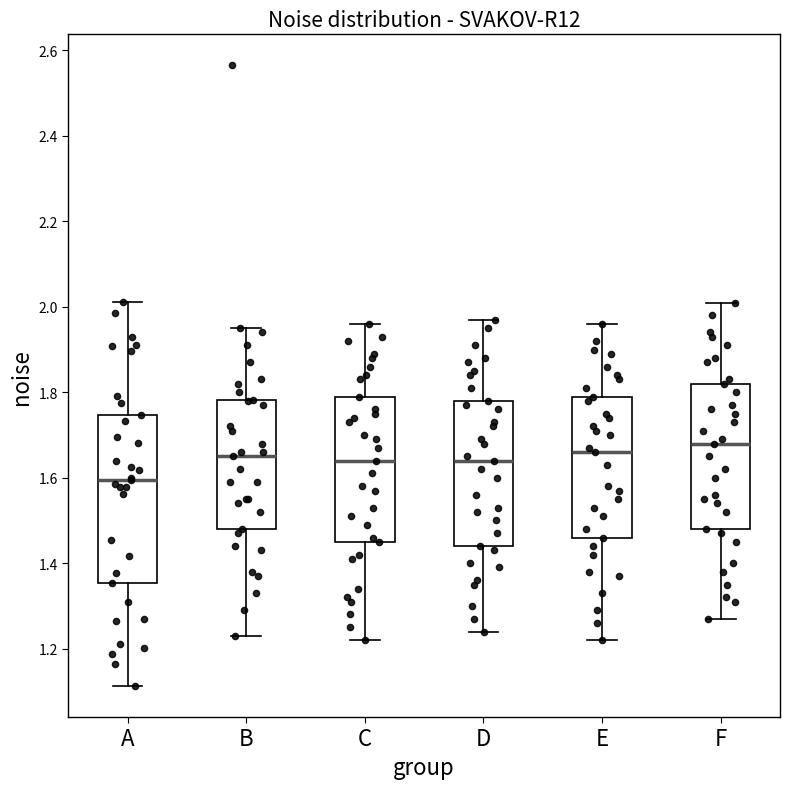

Reading left to right, transcribe this box plot: for each box, give where its median line is, the range the box spans, and where its two whiskers end, as read against the y-axis. The values are not printed on the chart, so give them approximately, as read against the axis.

A: median 1.60, box 1.36 to 1.74, whiskers 1.12 to 2.02
B: median 1.66, box 1.48 to 1.78, whiskers 1.24 to 1.96
C: median 1.64, box 1.46 to 1.80, whiskers 1.22 to 1.96
D: median 1.64, box 1.44 to 1.78, whiskers 1.24 to 1.98
E: median 1.66, box 1.46 to 1.80, whiskers 1.22 to 1.96
F: median 1.68, box 1.48 to 1.82, whiskers 1.28 to 2.02